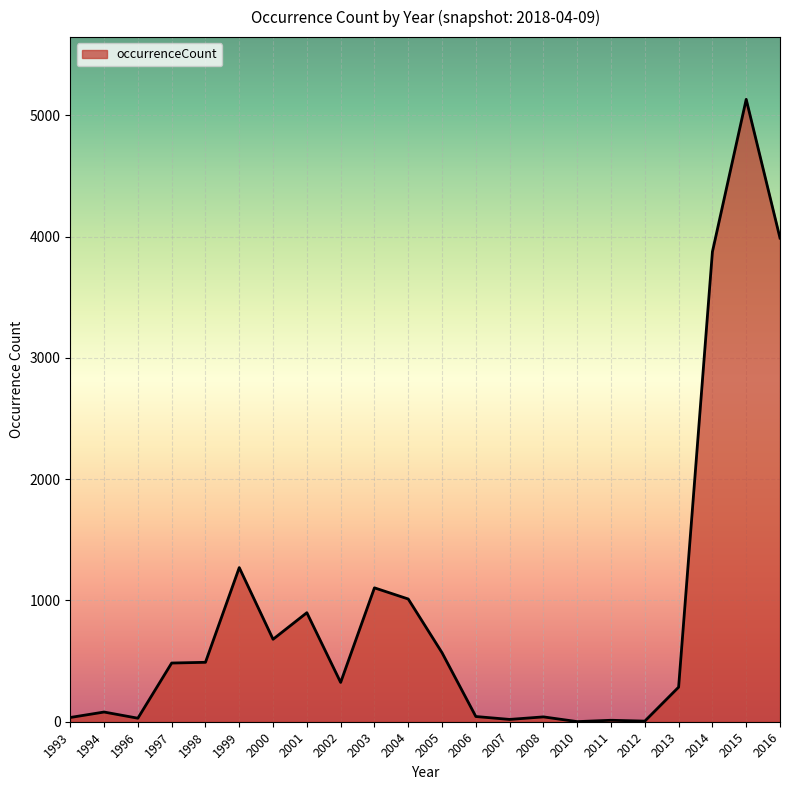

What is the difference between the maximum and minimum values?

5131